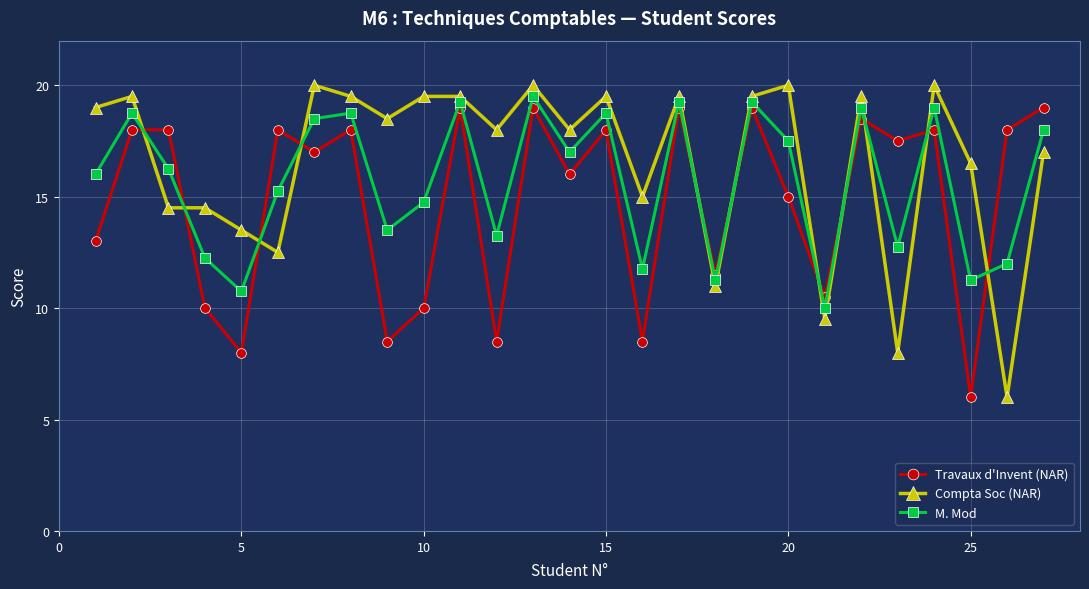

What is the lowest value of the Compta Soc (NAR) series?

6.0